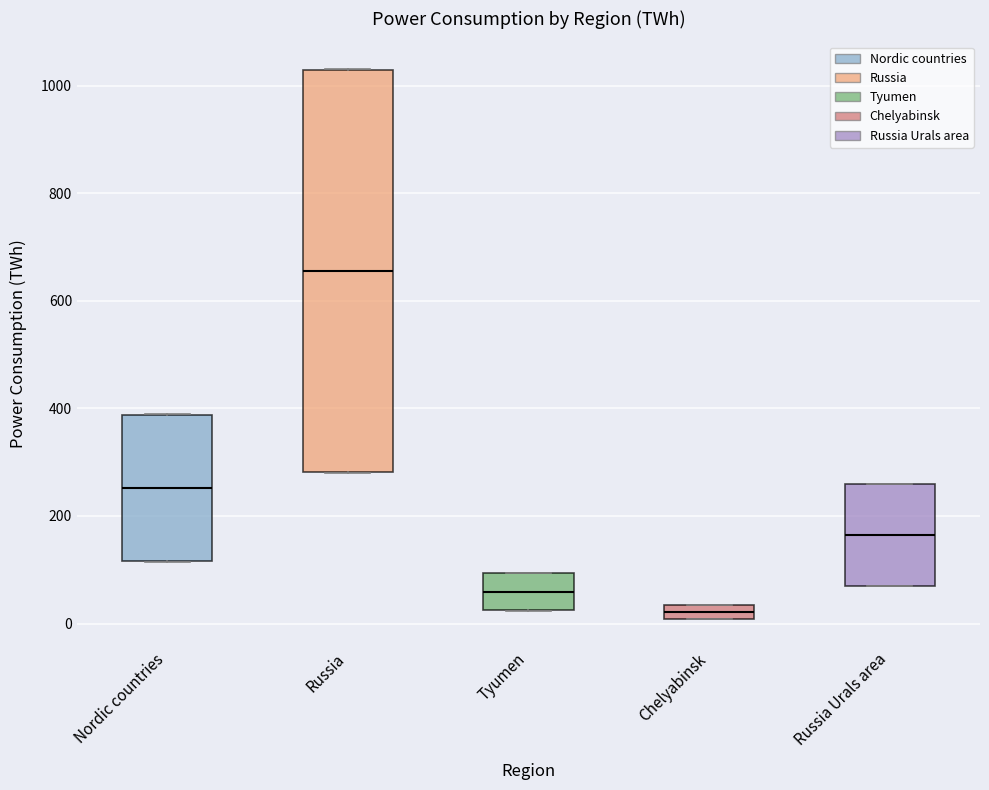

Where is the lower edge of the box for Russia Urals area on the y-axis? The values are not printed on the chart, so give them approximately, as read against the axis.

60